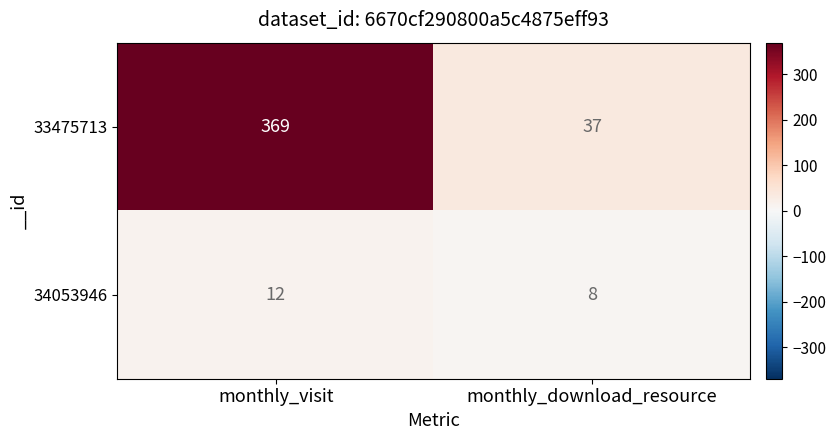

List the series in order of their overall mean, highest first.

33475713, 34053946